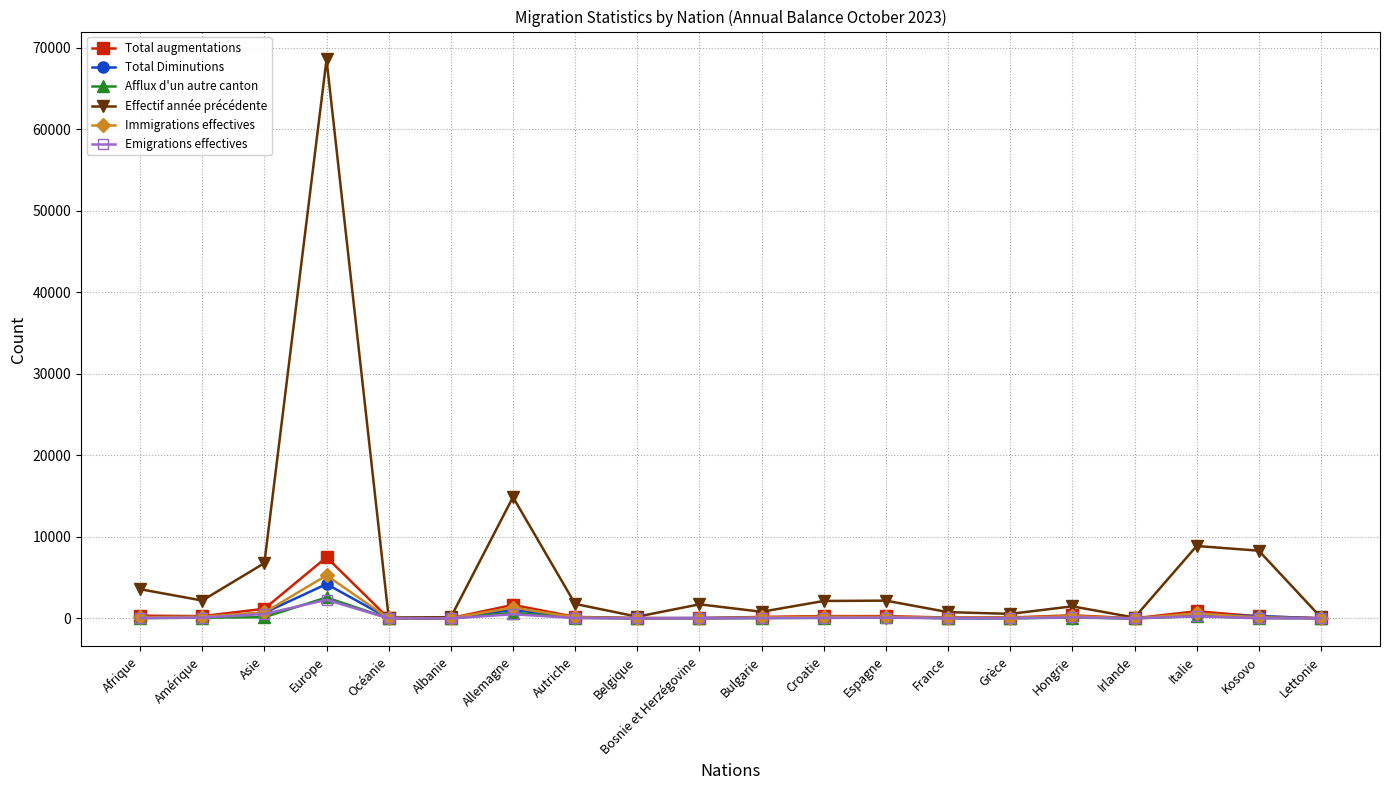

How many interior local valleys does the Effectif année précédente series have?

6